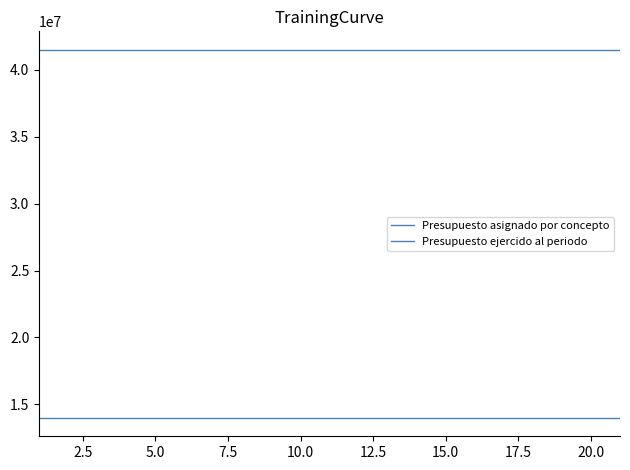

List the series in order of their overall mean, lowest first.

Presupuesto ejercido al periodo, Presupuesto asignado por concepto